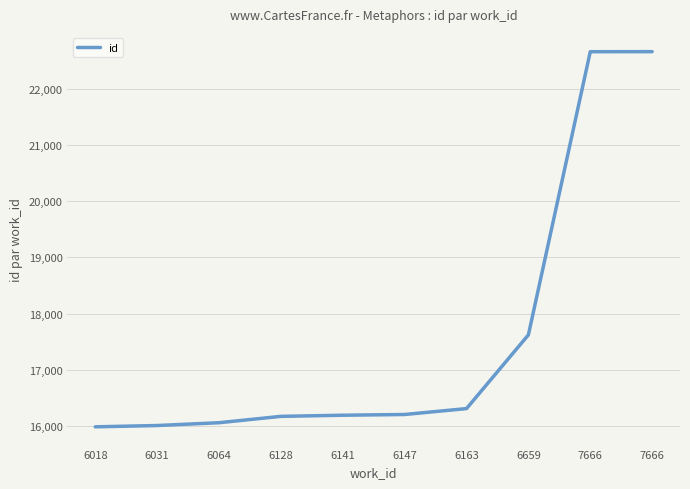

How many categories are shown in the chart?

10